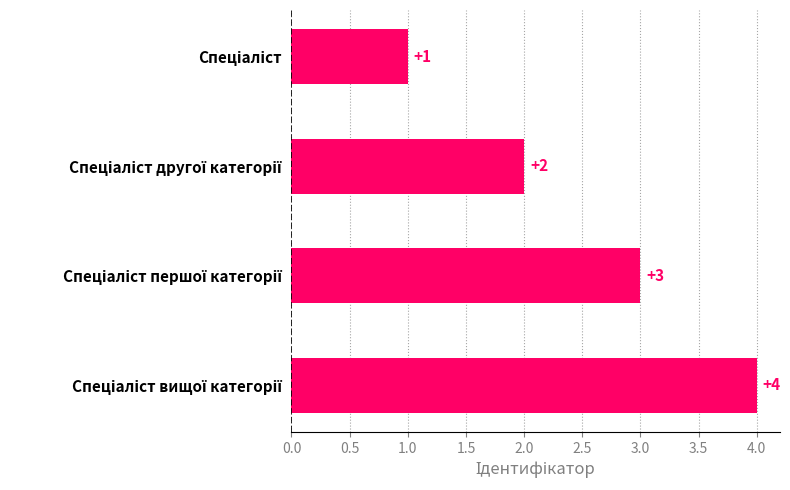

What is the value of the 3rd bar from the top?

3